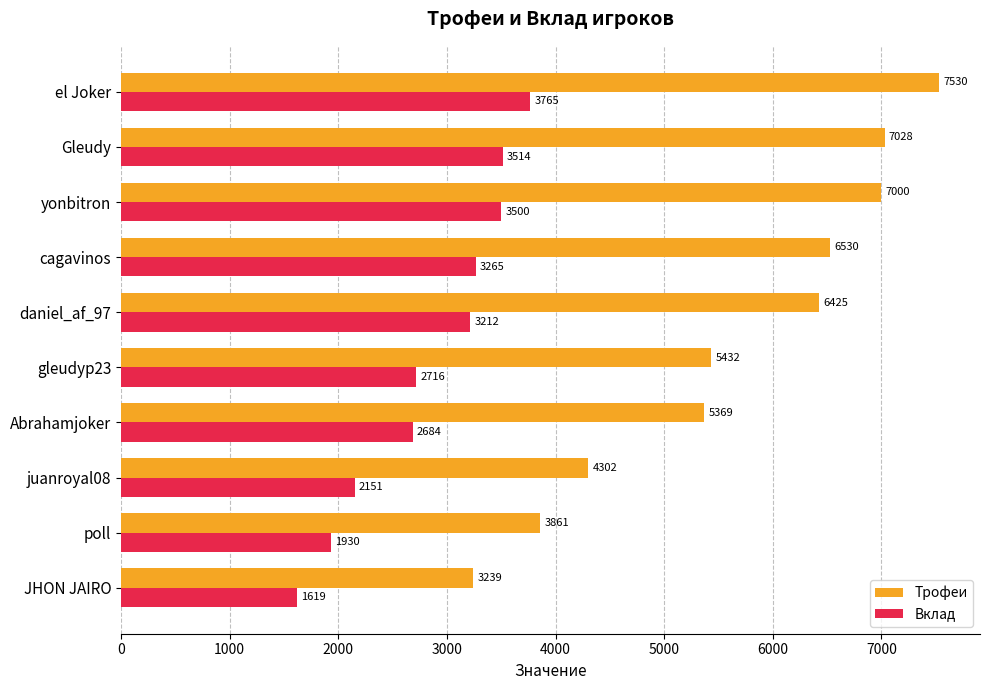

What is the difference between the highest and lowest values at juanroyal08?

2151